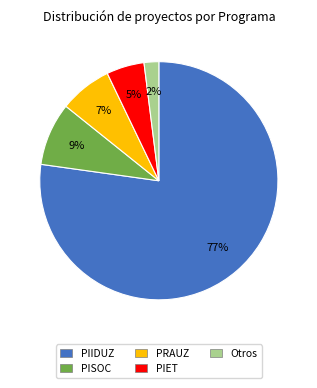

What is the majority slice?

PIIDUZ